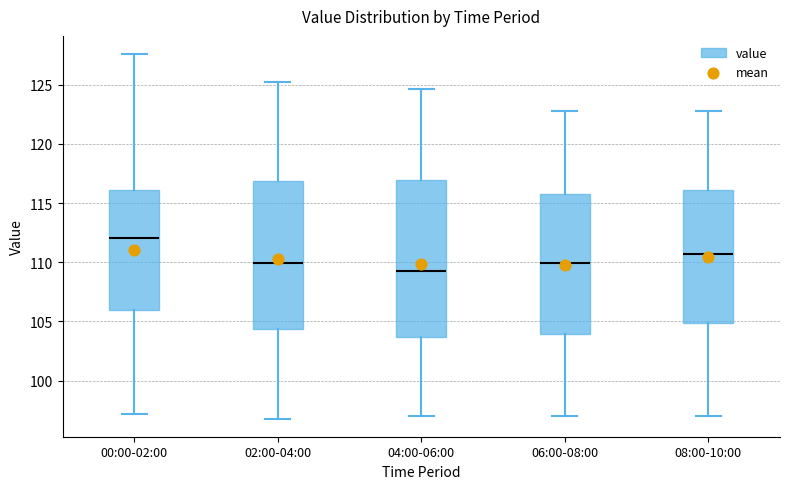

Comparing the boxes themselves (not the whiskers), which one is the tallest?

04:00-06:00